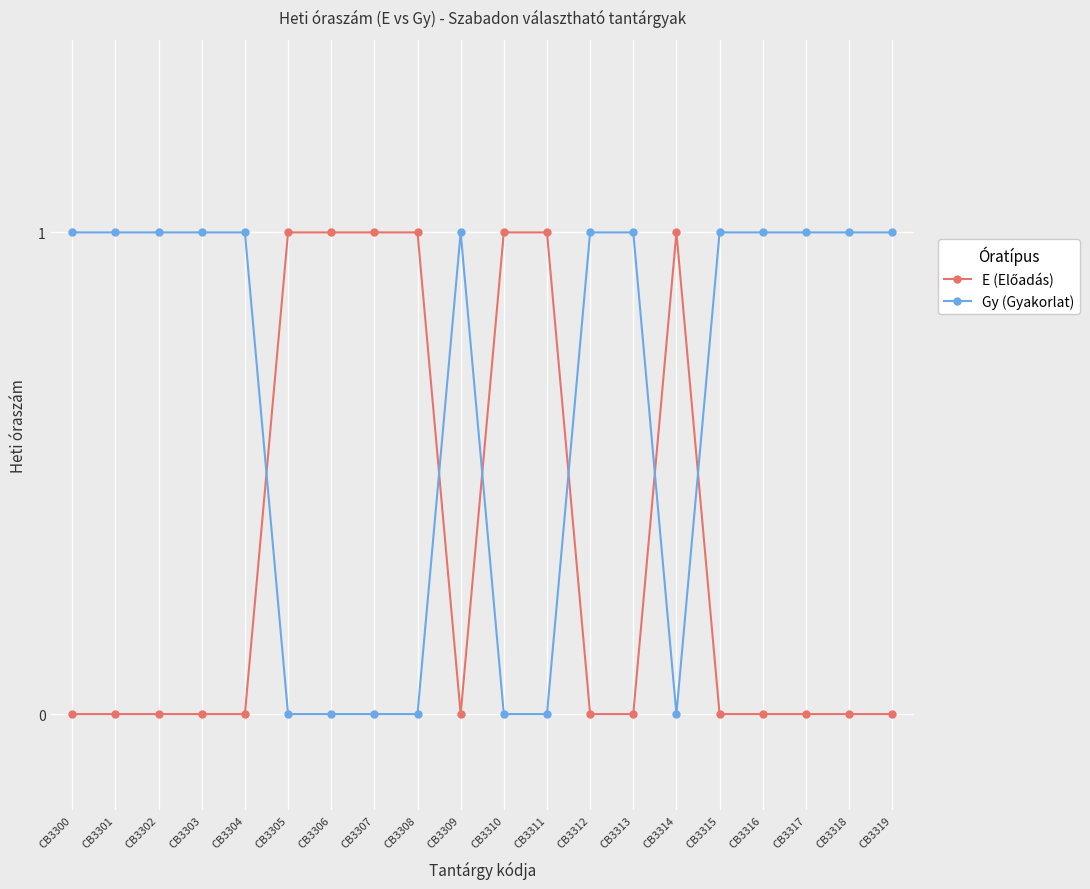

How many lines are shown in the chart?

2